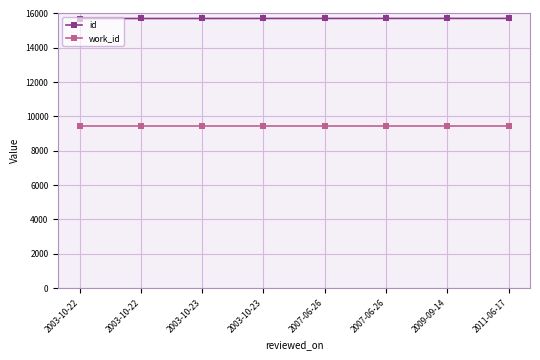

How many lines are shown in the chart?

2